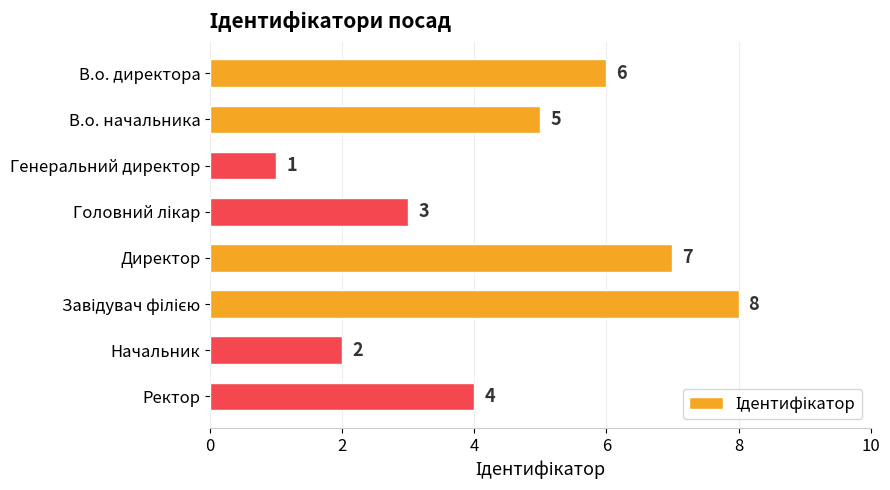

What is the maximum value shown in the chart?

8